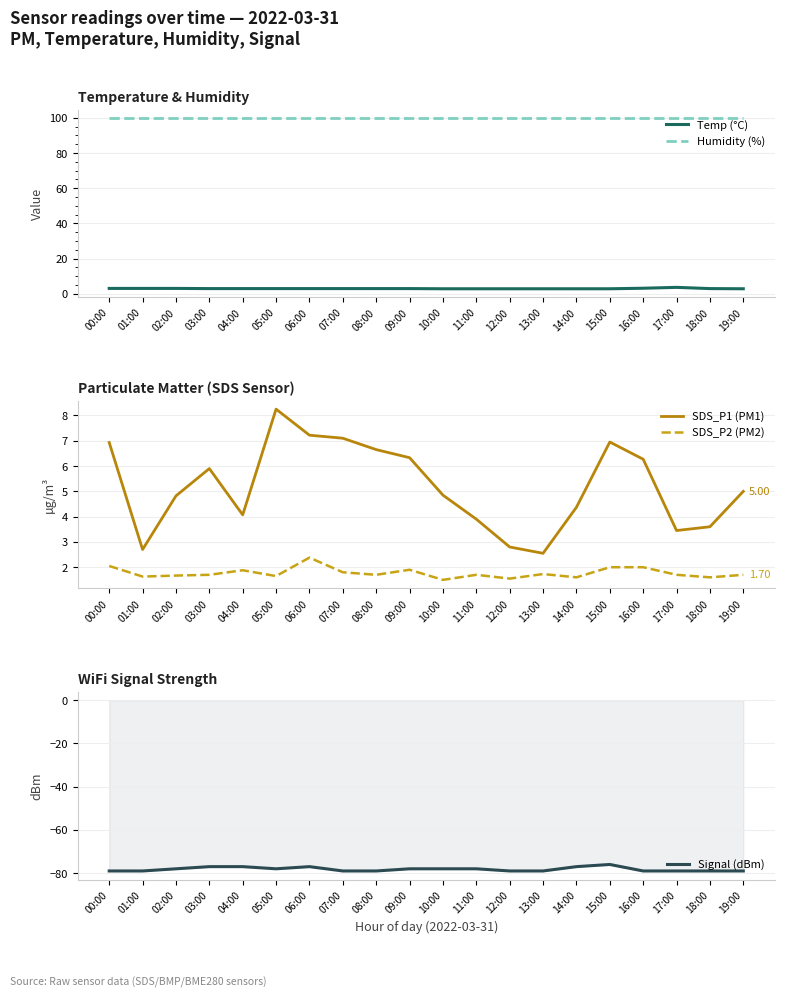

At which category does the chart reach its minimum across all series?

00:00